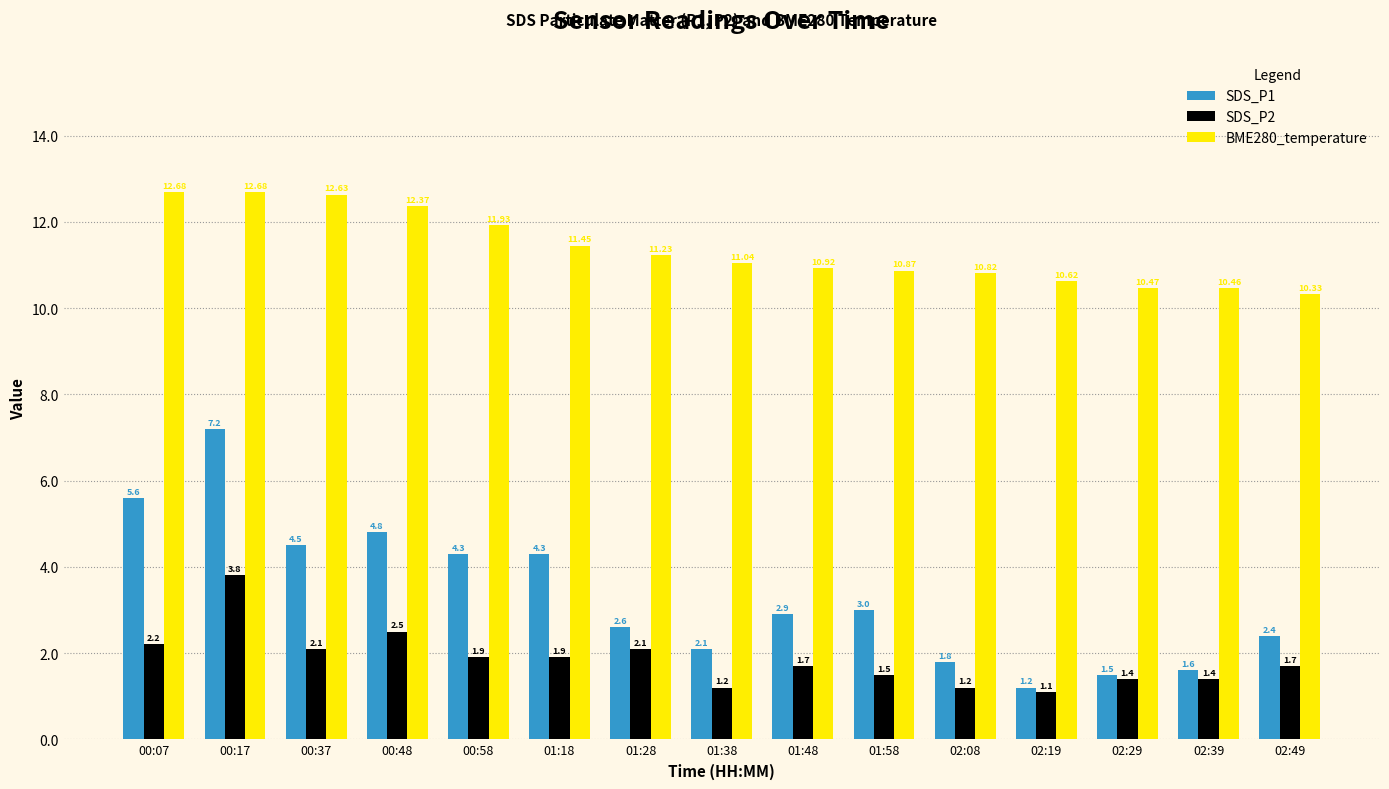

Is the value of SDS_P1 at 02:19 greater than the value of BME280_temperature at 00:37?

No